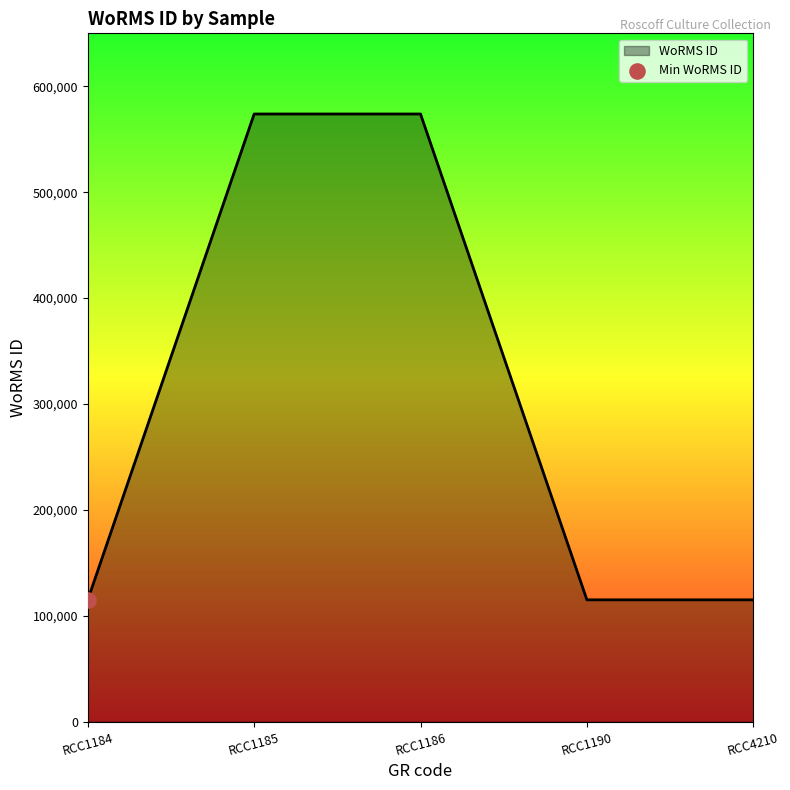

Between RCC1184 and RCC1186, which is larger?

RCC1186